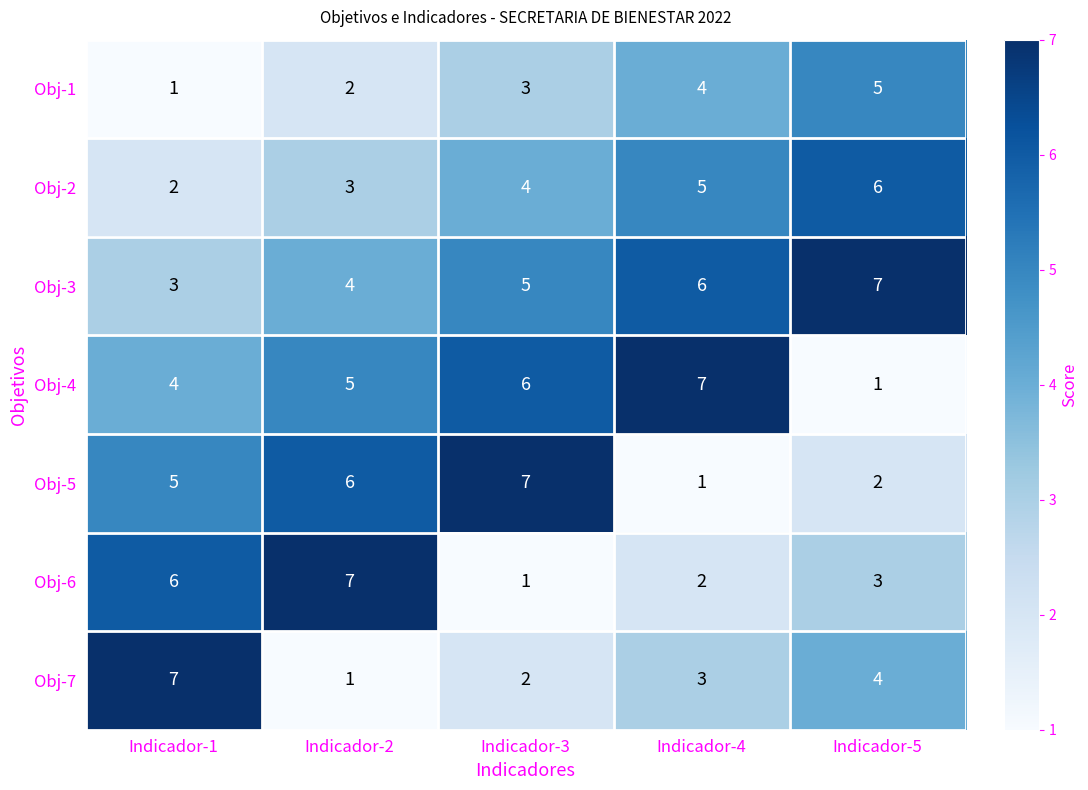

Rank the categories by Obj-2 value from highest to lowest.

Indicador-5, Indicador-4, Indicador-3, Indicador-2, Indicador-1